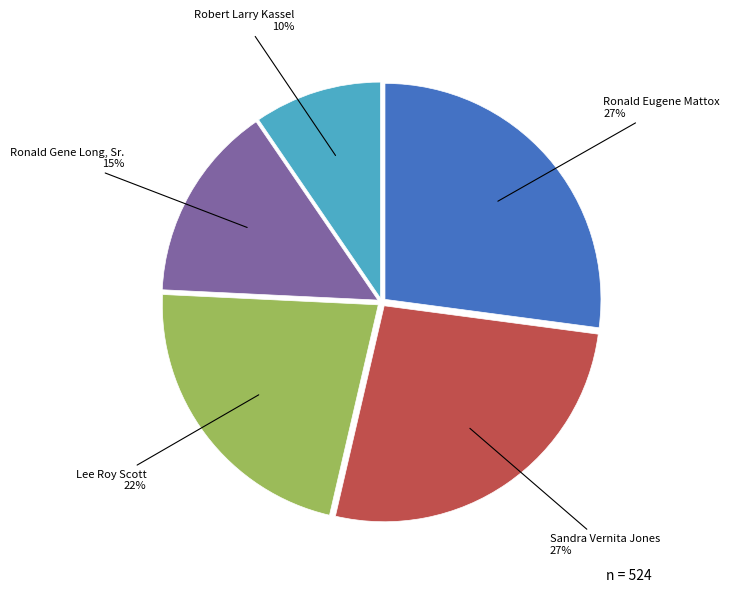

To the nearest percent, what percentage of the pie is Robert Larry Kassel?

10%